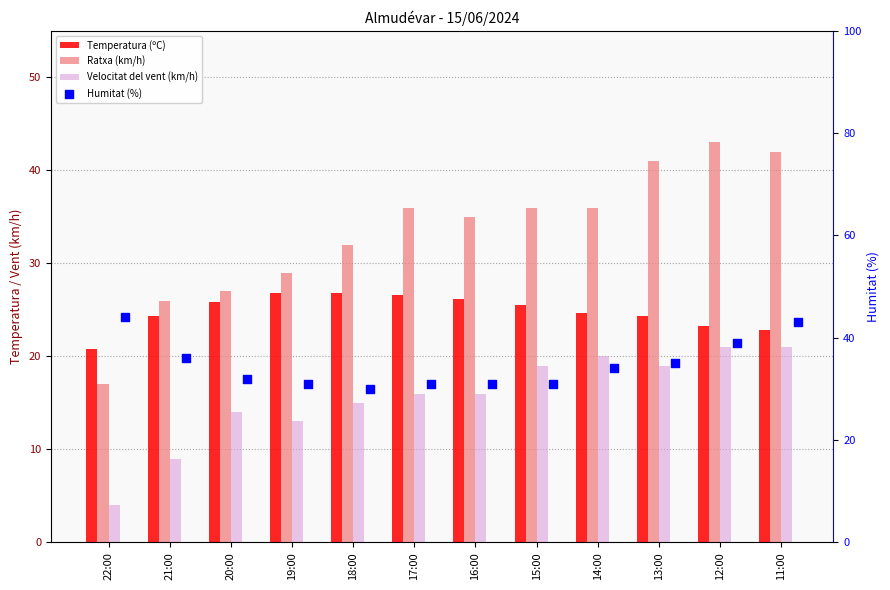

At which category is the sum across all series the highest?

11:00